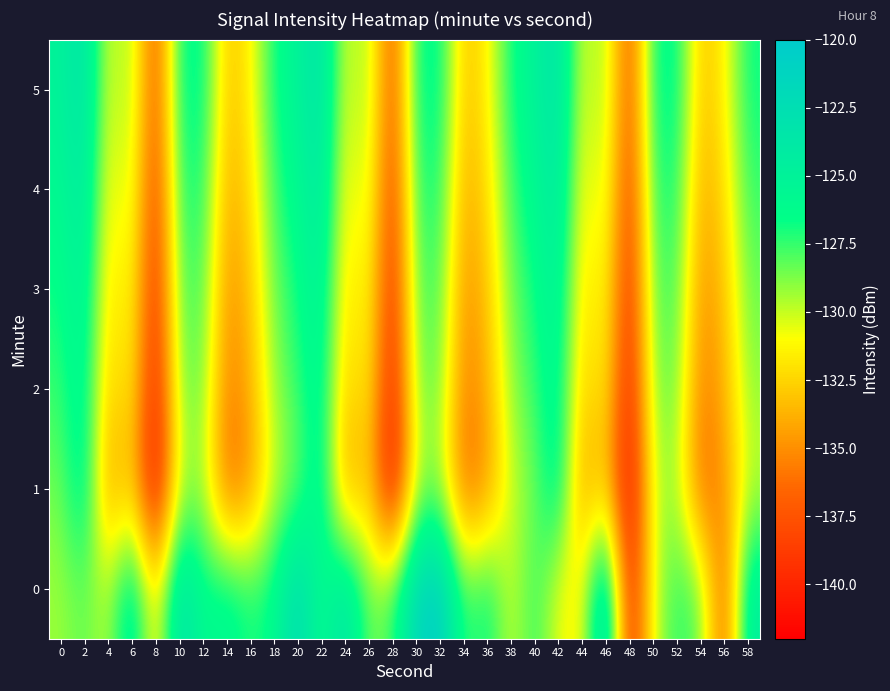

Reading left to right, extract all data points from this chart.

0: 0=-129.3	2=-128.2	4=-129.9	6=-124.0	8=-132.3	10=-122.5	12=-126.3	14=-125.5	16=-127.0	18=-126.2	20=-121.7	22=-126.8	24=-122.8	26=-128.6	28=-127.6	30=-121.4	32=-120.2	34=-127.9	36=-126.2	38=-130.3	40=-127.2	42=-130.8	44=-131.5	46=-120.9	48=-140.4	50=-130.3	52=-127.2	54=-128.2	56=-137.5	58=-124.3
1: 0=-128.6	2=-125.0	4=-135.0	6=-132.6	8=-141.9	10=-129.9	12=-129.4	14=-136.6	16=-134.9	18=-130.0	20=-128.6	22=-125.0	24=-135.0	26=-132.6	28=-141.9	30=-129.9	32=-129.4	34=-136.6	36=-134.9	38=-130.0	40=-128.6	42=-125.0	44=-135.0	46=-132.6	48=-141.9	50=-129.9	52=-129.4	54=-136.6	56=-134.9	58=-130.0
2: 0=-127.5	2=-125.3	4=-133.1	6=-131.2	8=-140.5	10=-128.9	12=-128.4	14=-135.7	16=-133.9	18=-129.1	20=-127.5	22=-125.3	24=-133.1	26=-131.2	28=-140.5	30=-128.9	32=-128.4	34=-135.7	36=-133.9	38=-129.1	40=-127.5	42=-125.3	44=-133.1	46=-131.2	48=-140.5	50=-128.9	52=-128.4	54=-135.7	56=-133.9	58=-129.1
3: 0=-126.8	2=-124.7	4=-132.4	6=-130.6	8=-139.8	10=-128.2	12=-127.7	14=-135.0	16=-133.2	18=-128.4	20=-126.8	22=-124.7	24=-132.4	26=-130.6	28=-139.8	30=-128.2	32=-127.7	34=-135.0	36=-133.2	38=-128.4	40=-126.8	42=-124.7	44=-132.4	46=-130.6	48=-139.8	50=-128.2	52=-127.7	54=-135.0	56=-133.2	58=-128.4
4: 0=-125.9	2=-123.8	4=-131.6	6=-129.7	8=-138.9	10=-127.4	12=-126.9	14=-134.1	16=-132.3	18=-127.5	20=-125.9	22=-123.8	24=-131.6	26=-129.7	28=-138.9	30=-127.4	32=-126.9	34=-134.1	36=-132.3	38=-127.5	40=-125.9	42=-123.8	44=-131.6	46=-129.7	48=-138.9	50=-127.4	52=-126.9	54=-134.1	56=-132.3	58=-127.5
5: 0=-125.1	2=-123.0	4=-130.8	6=-128.9	8=-138.1	10=-126.6	12=-126.1	14=-133.3	16=-131.5	18=-126.7	20=-125.1	22=-123.0	24=-130.8	26=-128.9	28=-138.1	30=-126.6	32=-126.1	34=-133.3	36=-131.5	38=-126.7	40=-125.1	42=-123.0	44=-130.8	46=-128.9	48=-138.1	50=-126.6	52=-126.1	54=-133.3	56=-131.5	58=-126.7